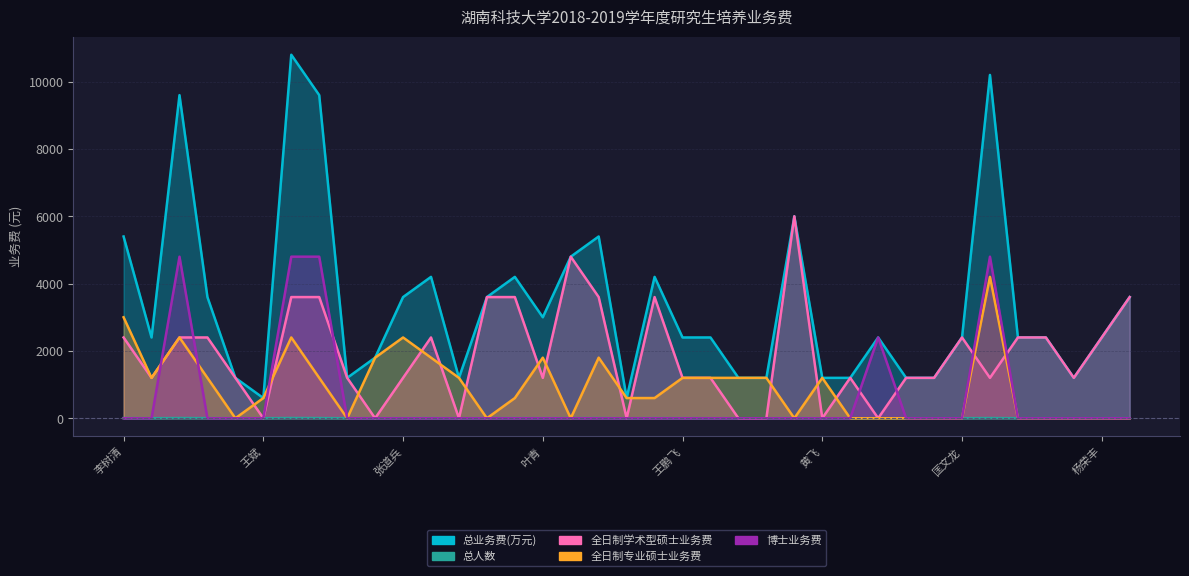

How many intersections are there between 博士业务费 and 总人数?

8